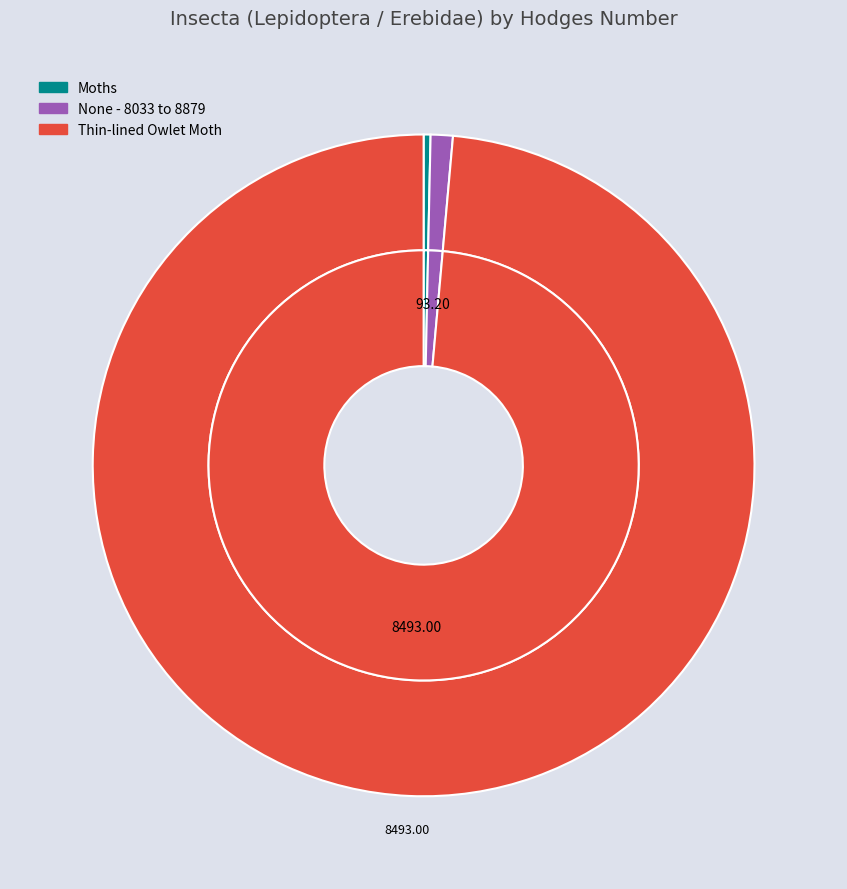

What percentage do None - 8033 to 8879 and Moths together represent?

1.4%